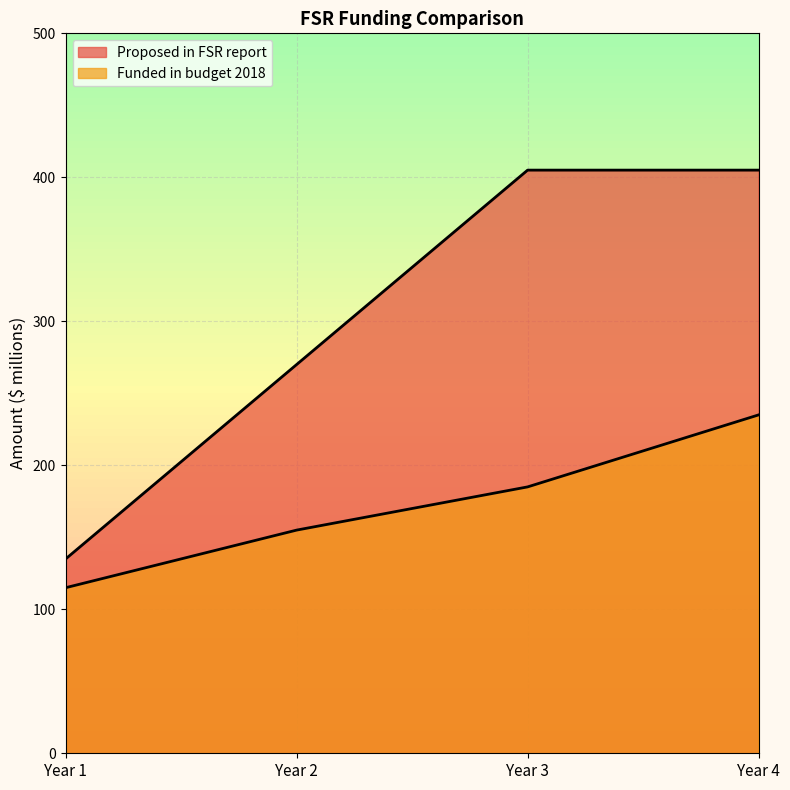

Count the number of categories in the chart.

4